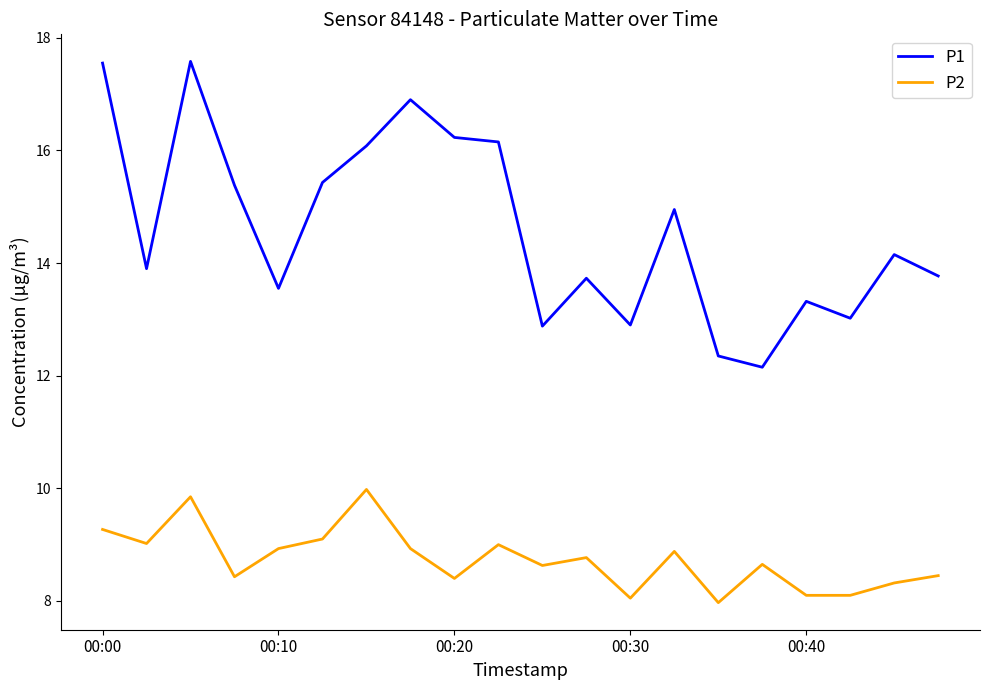

In P2, how many points are higher than both neighbors (excluding endpoints)?

6